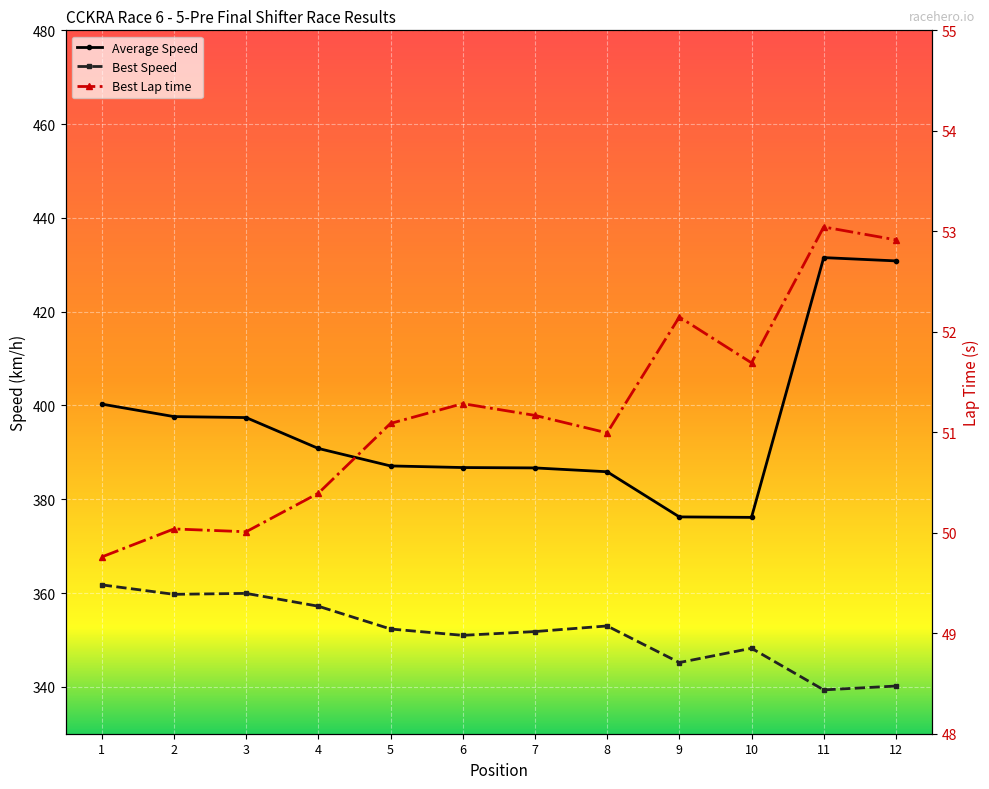

Reading left to right, transcribe all the data shown in this chart.

Average Speed: 400.3	397.6	397.4	390.8	387.1	386.8	386.7	385.9	376.2	376.1	431.5	430.8
Best Speed: 361.7	359.7	359.9	357.2	352.3	351.0	351.8	353.0	345.2	348.2	339.3	340.2
Best Lap time: 49.8	50.0	50.0	50.4	51.1	51.3	51.2	51.0	52.1	51.7	53.0	52.9